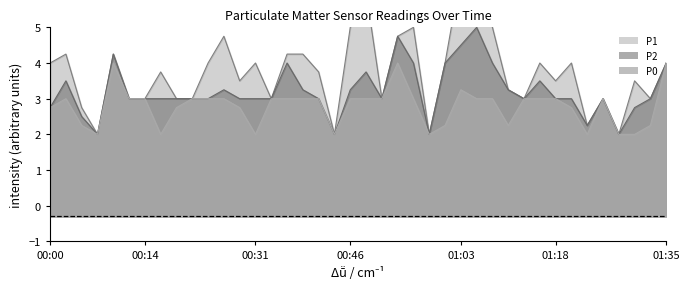

Reading left to right, what are all the values shown in this chart?

P1: 00:00=4.0	00:02=4.2	00:05=2.8	00:07=2.0	00:09=4.2	00:12=3.0	00:14=3.0	00:17=3.8	00:19=3.0	00:22=3.0	00:24=4.0	00:26=4.8	00:29=3.5	00:31=4.0	00:34=3.0	00:36=4.2	00:39=4.2	00:41=3.8	00:44=2.0	00:46=5.0	00:48=6.0	00:51=3.0	00:53=4.8	00:56=5.0	00:58=2.0	01:01=4.0	01:03=6.5	01:06=6.0	01:08=5.0	01:11=3.2	01:13=3.0	01:15=4.0	01:18=3.5	01:20=4.0	01:23=2.2	01:26=3.0	01:28=2.0	01:31=3.5	01:33=3.0	01:35=4.0
P2: 00:00=2.8	00:02=3.5	00:05=2.5	00:07=2.0	00:09=4.2	00:12=3.0	00:14=3.0	00:17=3.0	00:19=3.0	00:22=3.0	00:24=3.0	00:26=3.2	00:29=3.0	00:31=3.0	00:34=3.0	00:36=4.0	00:39=3.2	00:41=3.0	00:44=2.0	00:46=3.2	00:48=3.8	00:51=3.0	00:53=4.8	00:56=4.0	00:58=2.0	01:01=4.0	01:03=4.5	01:06=5.0	01:08=4.0	01:11=3.2	01:13=3.0	01:15=3.5	01:18=3.0	01:20=3.0	01:23=2.2	01:26=3.0	01:28=2.0	01:31=2.8	01:33=3.0	01:35=4.0
P0: 00:00=2.8	00:02=3.0	00:05=2.2	00:07=2.0	00:09=4.0	00:12=3.0	00:14=3.0	00:17=2.0	00:19=2.8	00:22=3.0	00:24=3.0	00:26=3.0	00:29=2.8	00:31=2.0	00:34=3.0	00:36=3.0	00:39=3.0	00:41=3.0	00:44=2.0	00:46=3.0	00:48=3.0	00:51=3.0	00:53=4.0	00:56=3.0	00:58=2.0	01:01=2.2	01:03=3.2	01:06=3.0	01:08=3.0	01:11=2.2	01:13=3.0	01:15=3.0	01:18=3.0	01:20=2.8	01:23=2.0	01:26=3.0	01:28=2.0	01:31=2.0	01:33=2.2	01:35=4.0